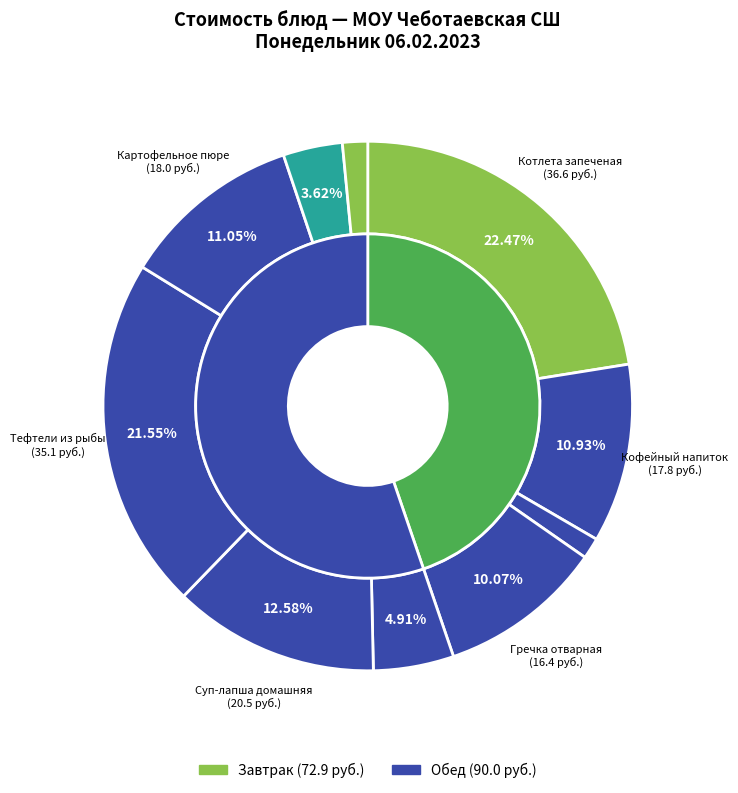

Does any single category account for the majority?

No